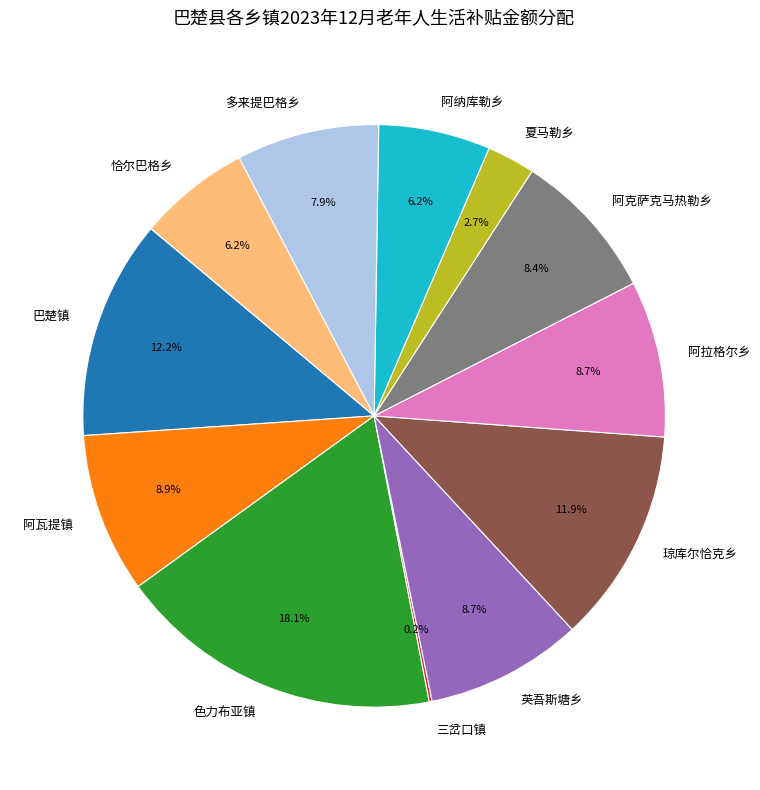

Between 琼库尔恰克乡 and 夏马勒乡, which is larger?

琼库尔恰克乡